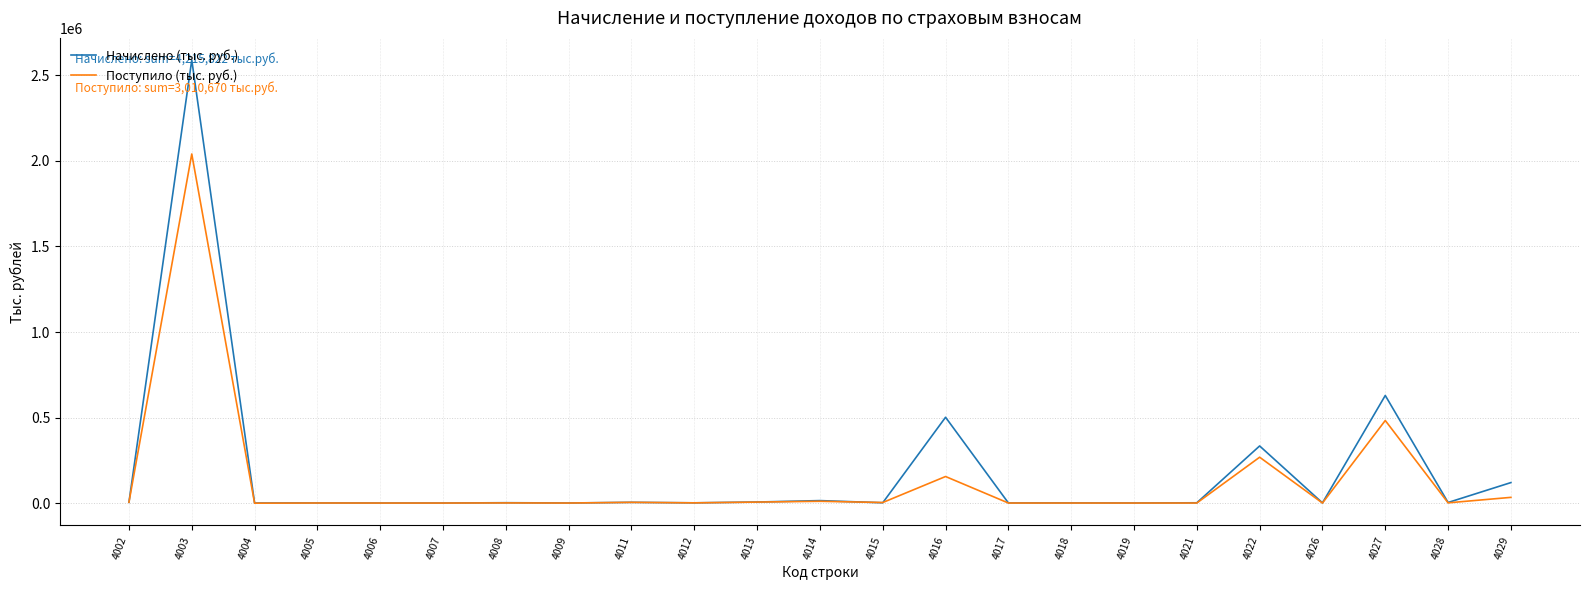

The value of Начислено (тыс. руб.) at 4005 is 571. True or false?

True